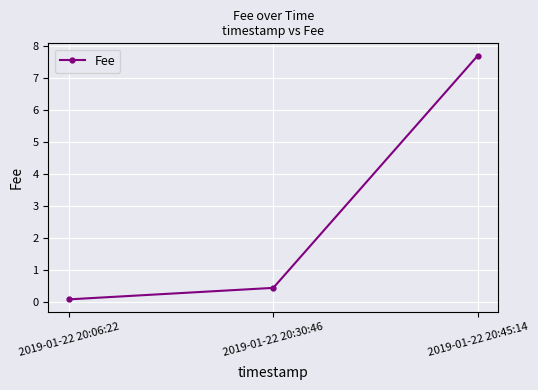

What is the value of the 3rd point from the left?

7.7